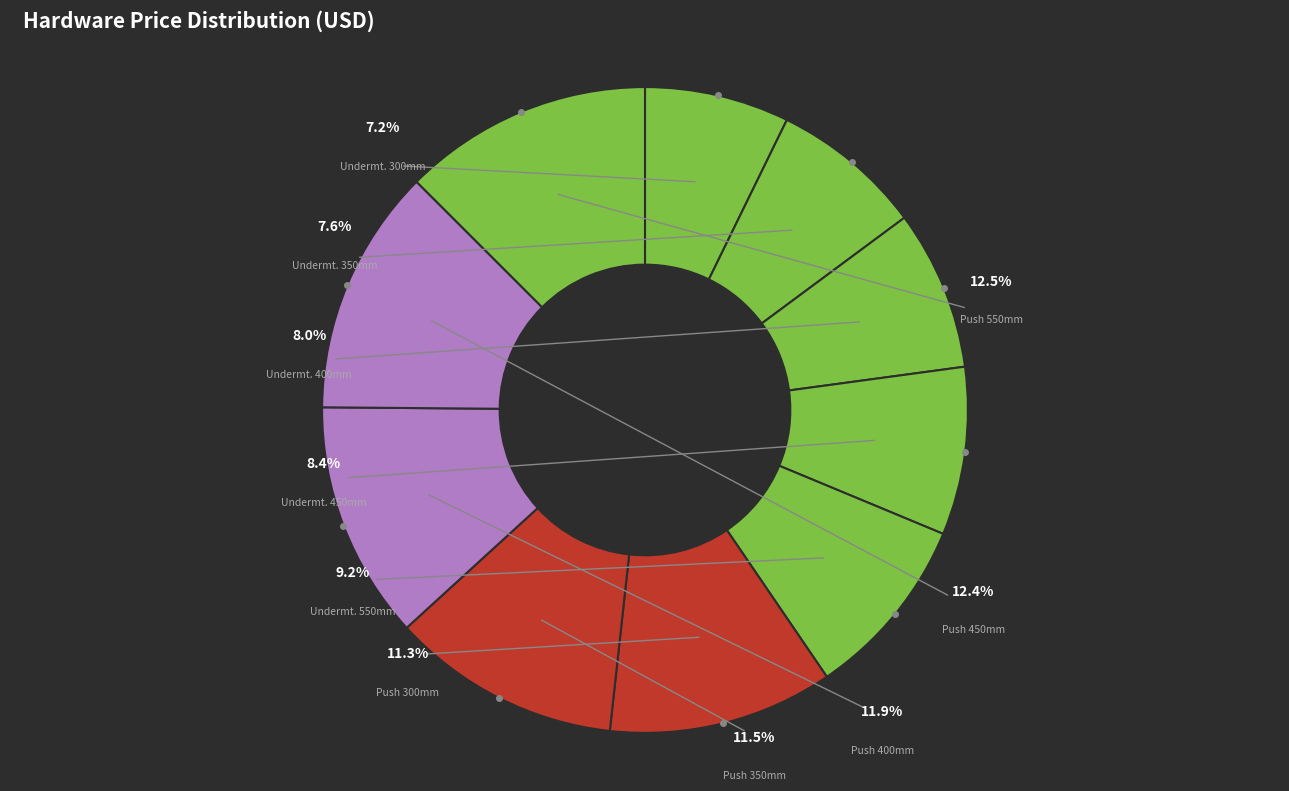

How many slices are in this pie chart?

10